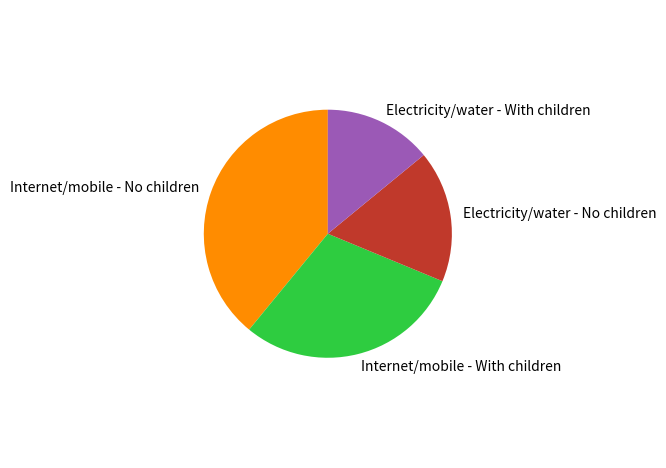

Does Electricity/water - No children represent more than half of the total?

No